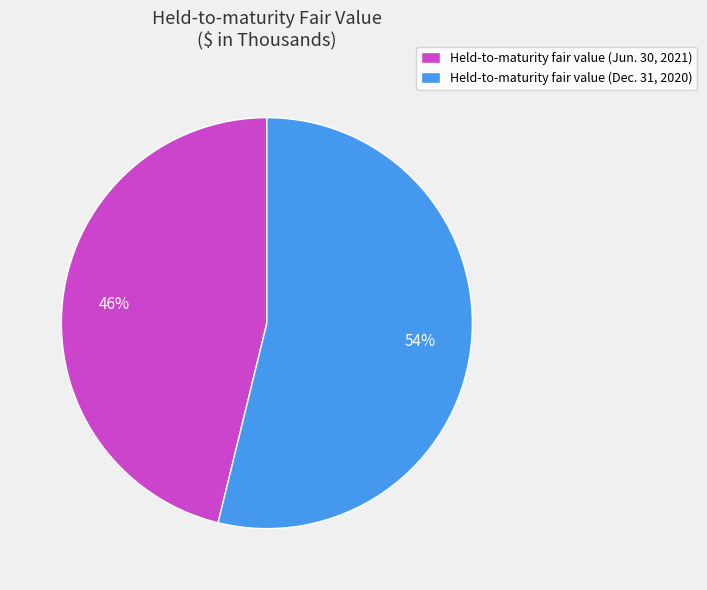

Is it true that Held-to-maturity fair value (Dec. 31, 2020) is 54% of the pie?

True